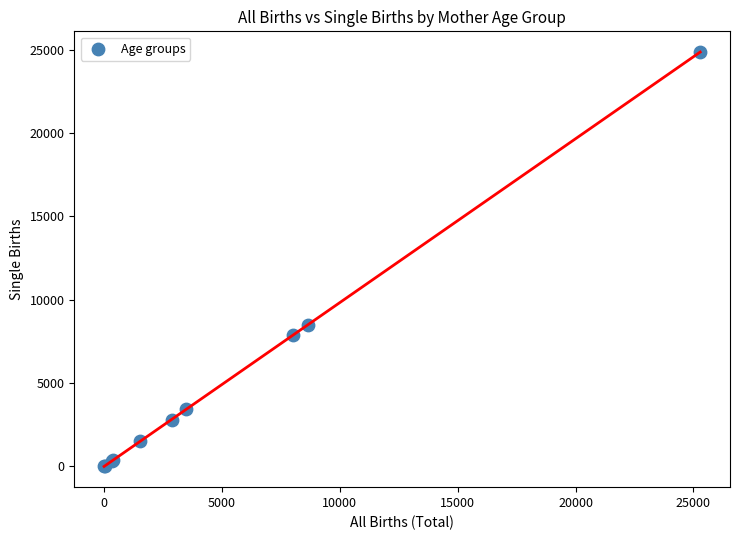

What Y value in the scatter plot is closest to 12431?

8474